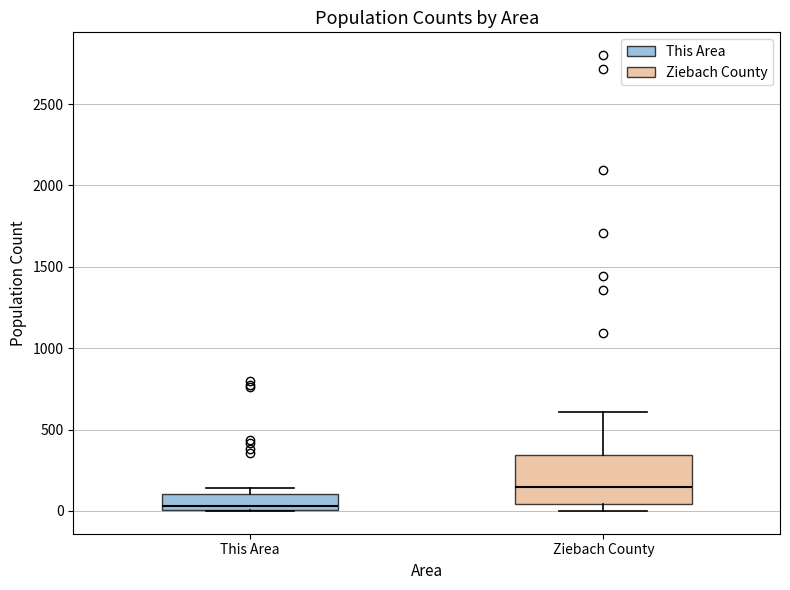

Which box's median line is the highest?

Ziebach County